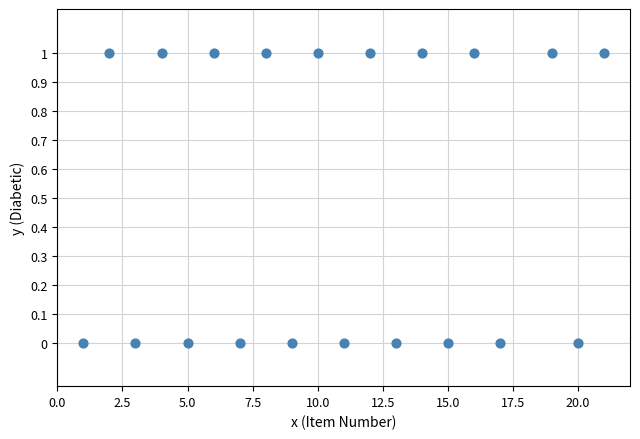

What is the range of X values (max minus min)?

20